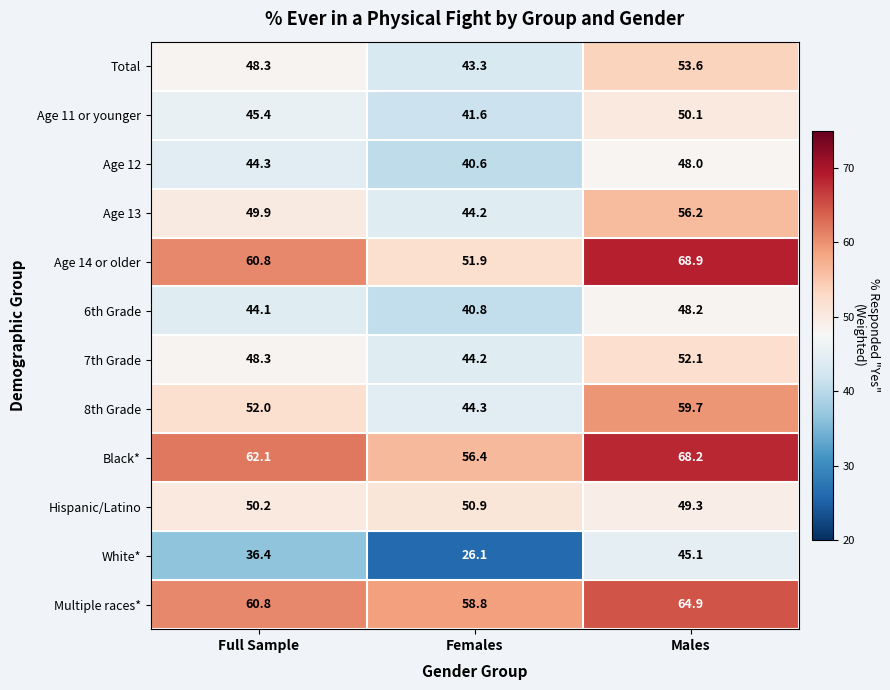

Between Females and Males, which series saw the biggest shift?

White*